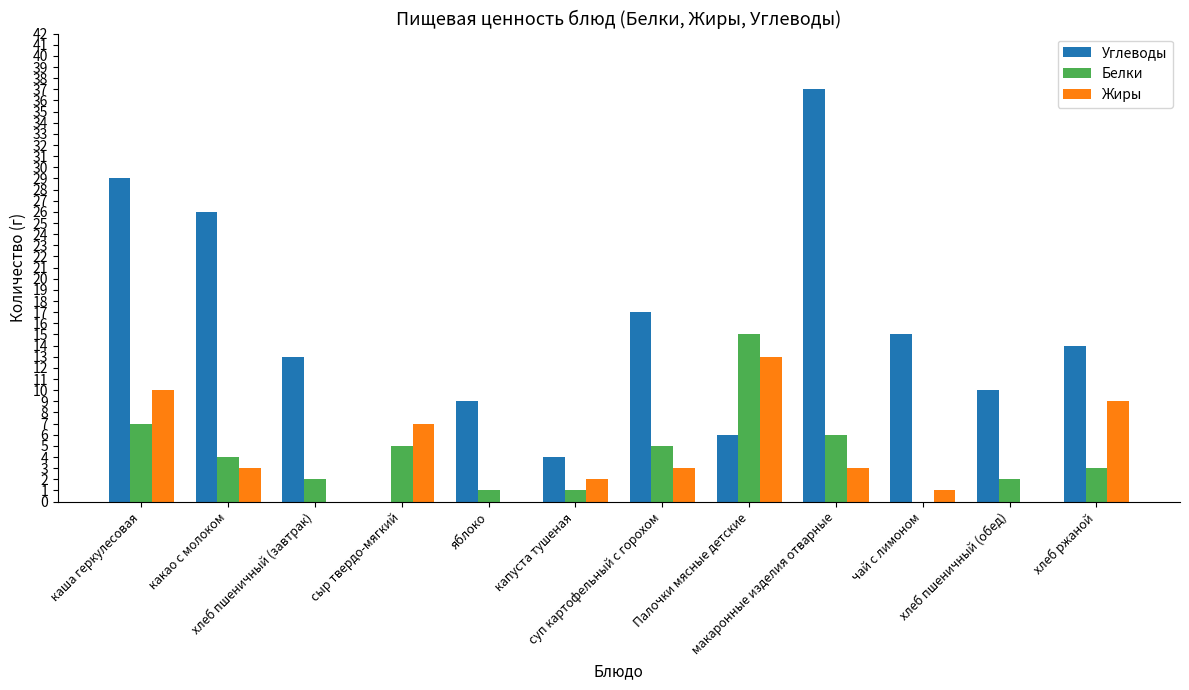

What is the sum of all Жиры values?

51